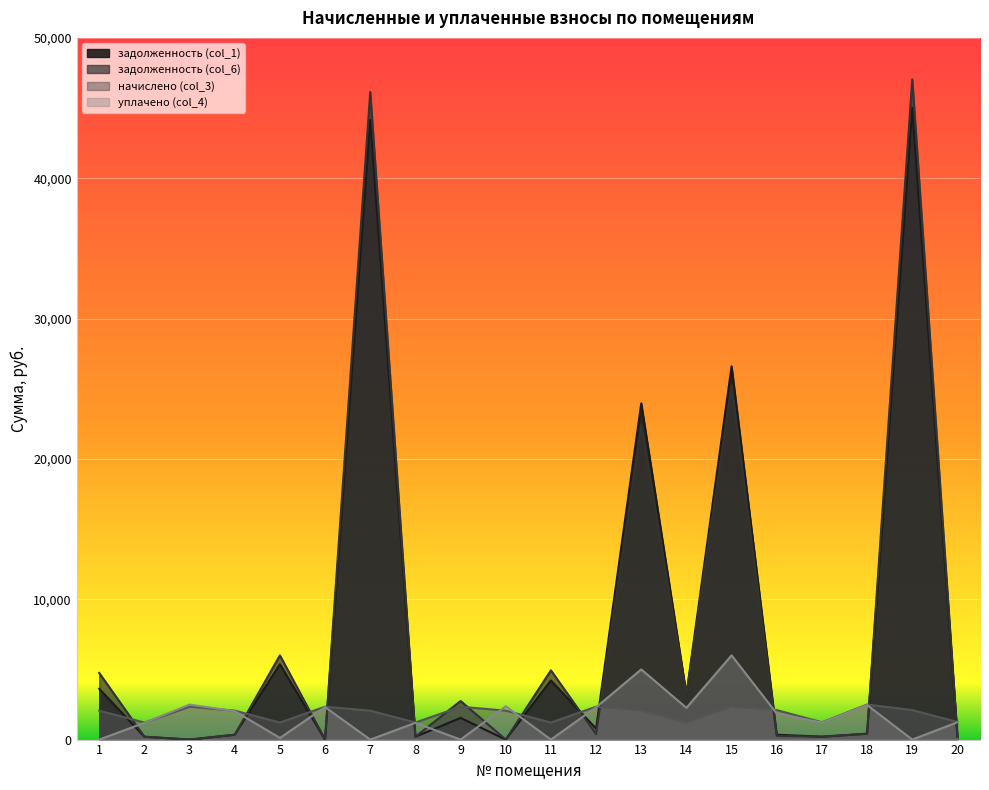

What is the difference between the уплачено (col_4) values at 3 and 13?

2509.0